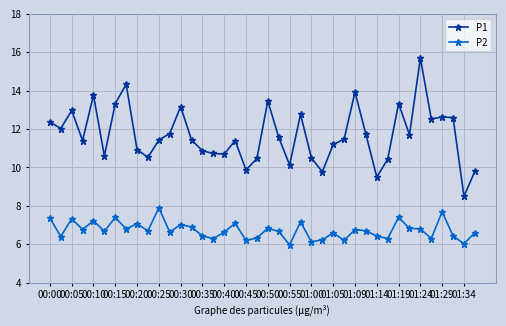

What is the value of the P1 point at the 11th from the left?

11.4